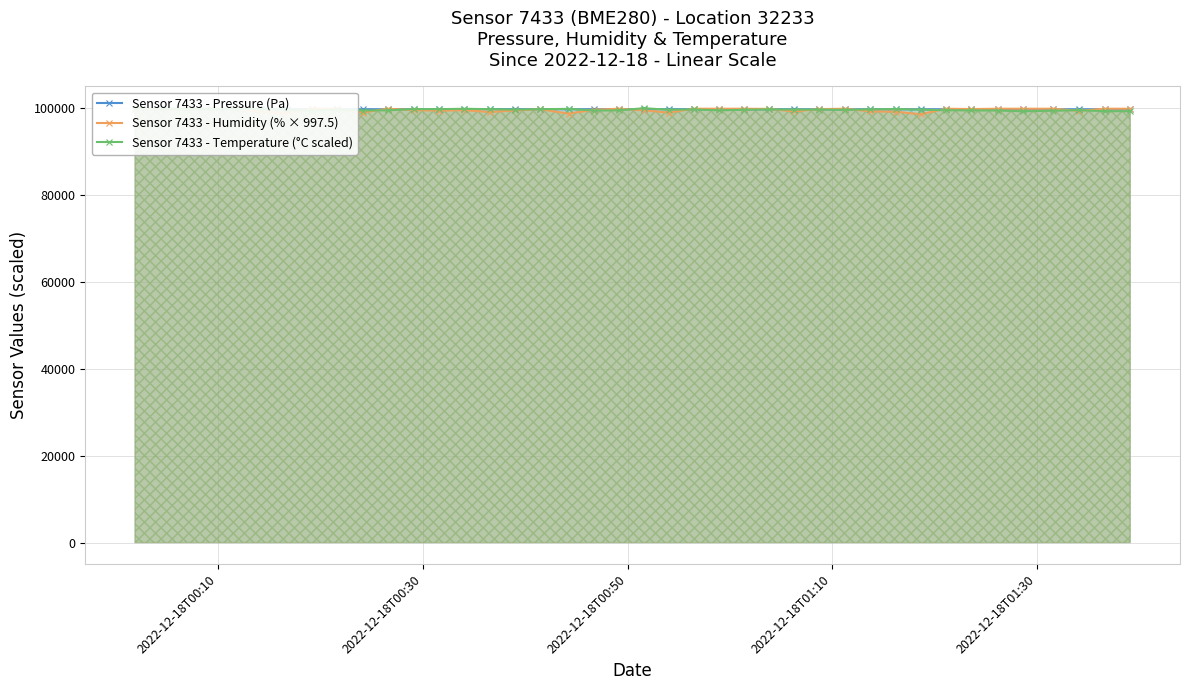

What is the maximum value for Sensor 7433 - Pressure (Pa)?

99643.1